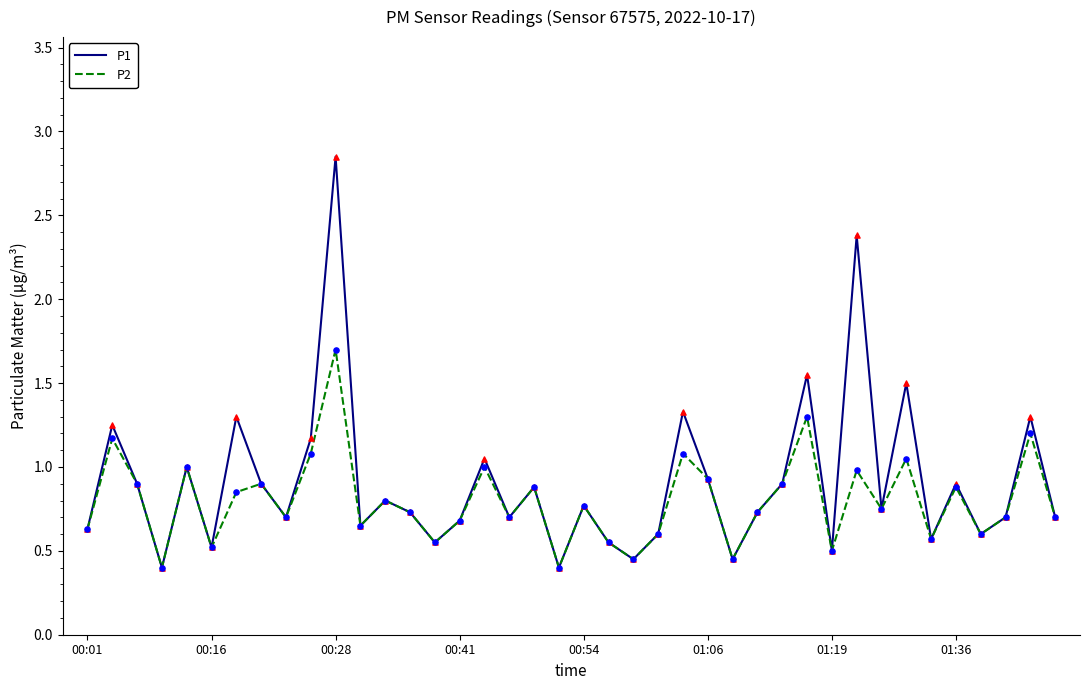

What are all the series names shown in the legend?

P1, P2